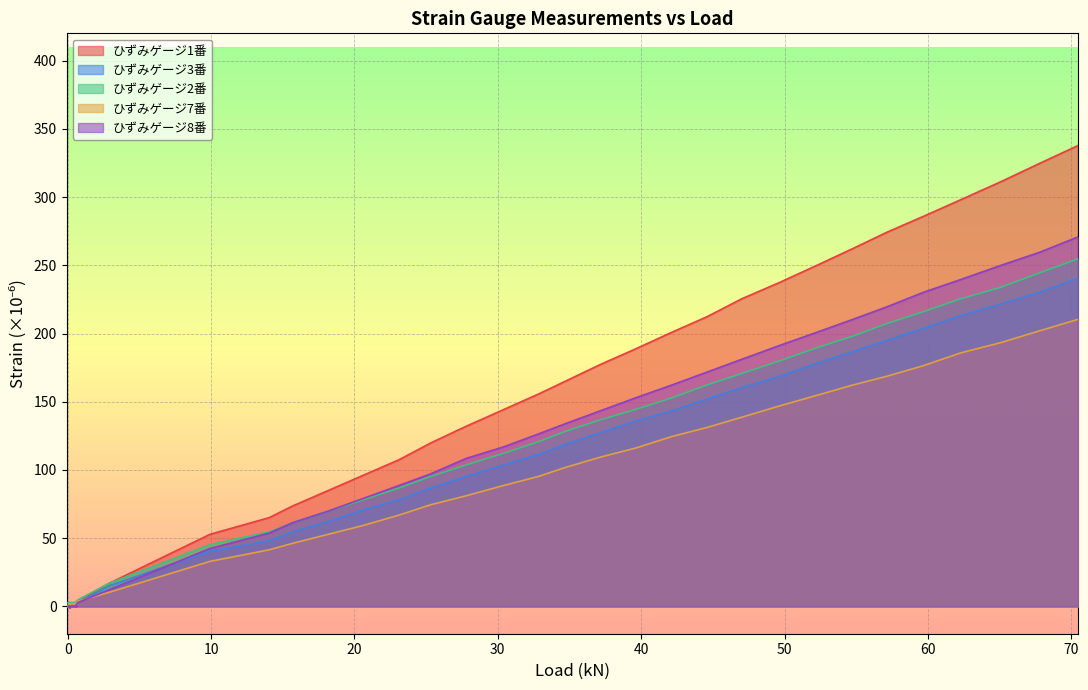

How many lines are shown in the chart?

5